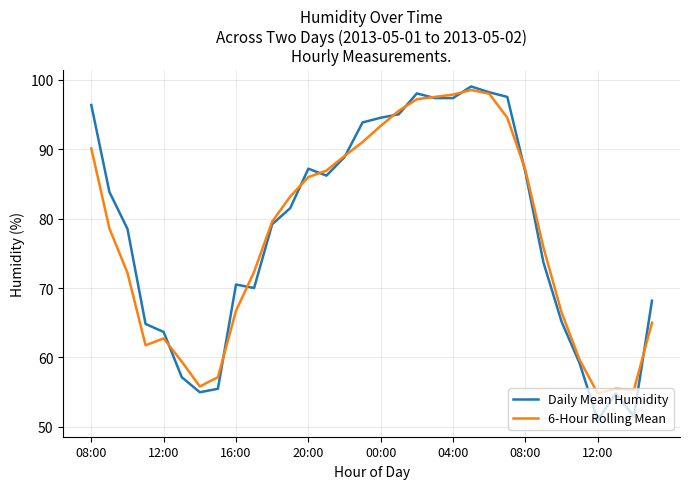

Which series has the widest spread of values?

Daily Mean Humidity